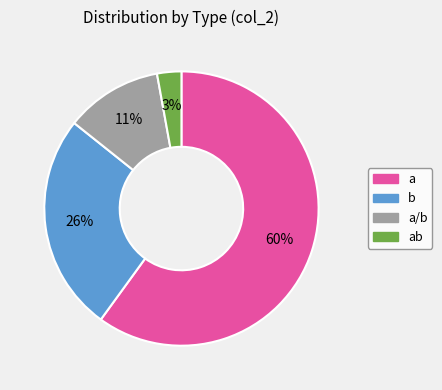

Is there a majority slice in this chart?

Yes